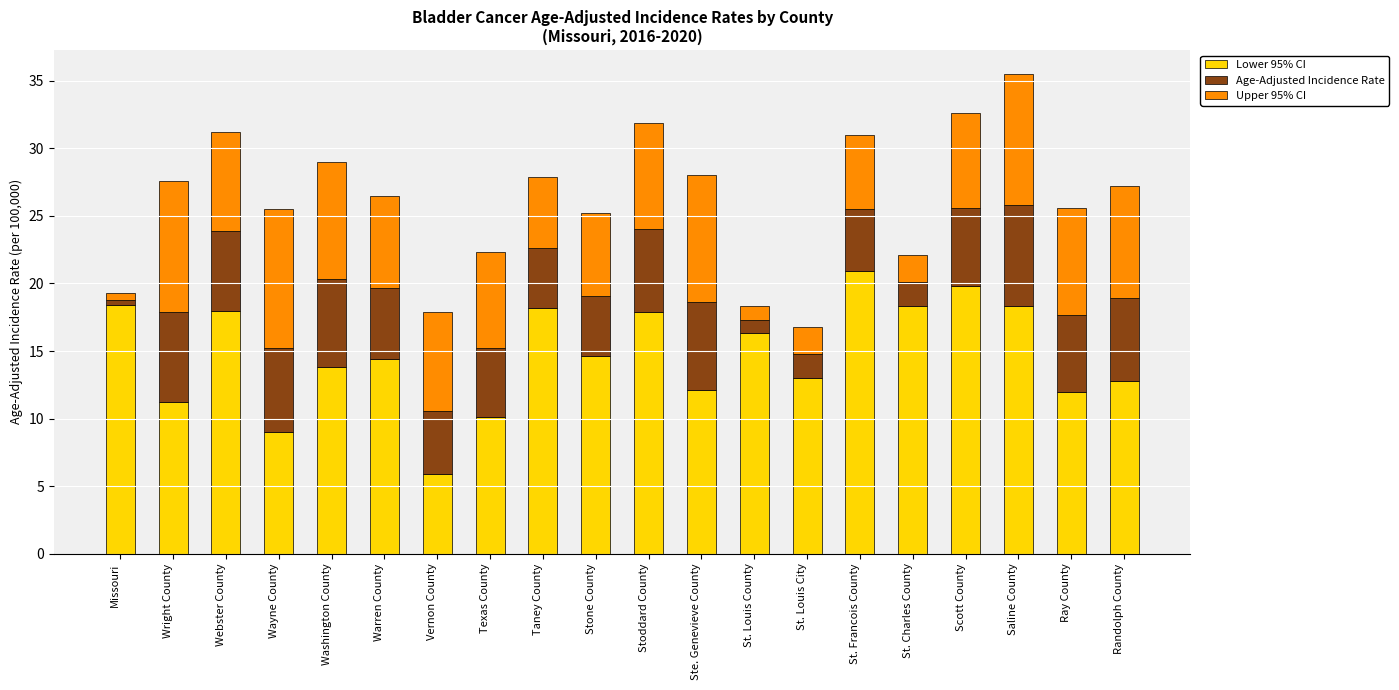

How many values in the Lower 95% CI series are below 14?

9